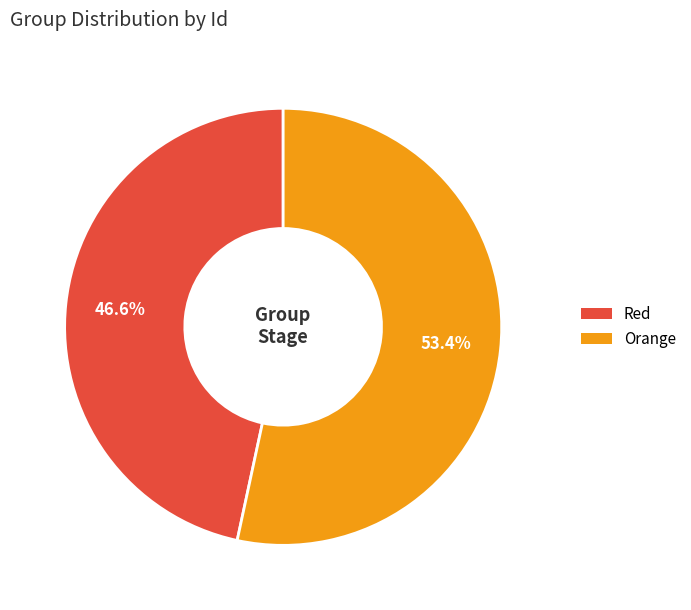

Which category has the smallest portion of the pie?

Red